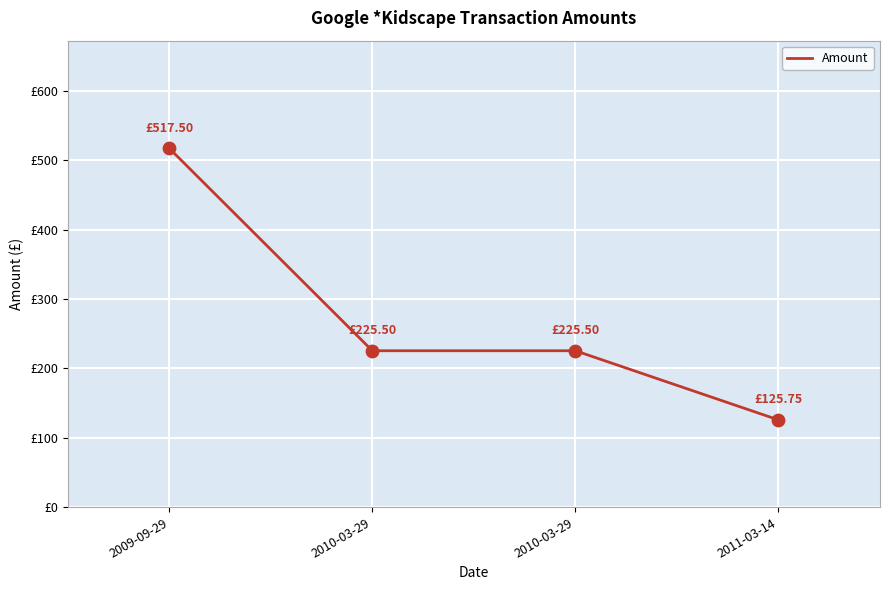

Which has a higher value, 2010-03-29 or 2011-03-14?

2010-03-29